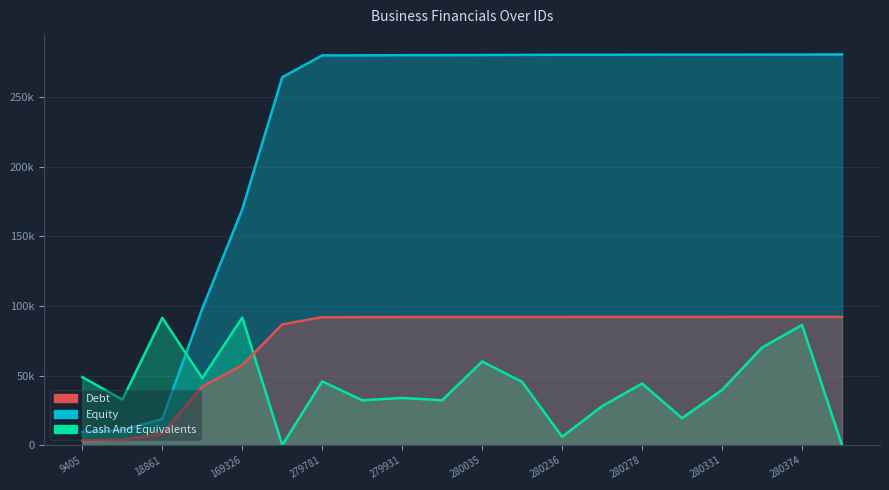

Does the chart have visible grid lines?

Yes